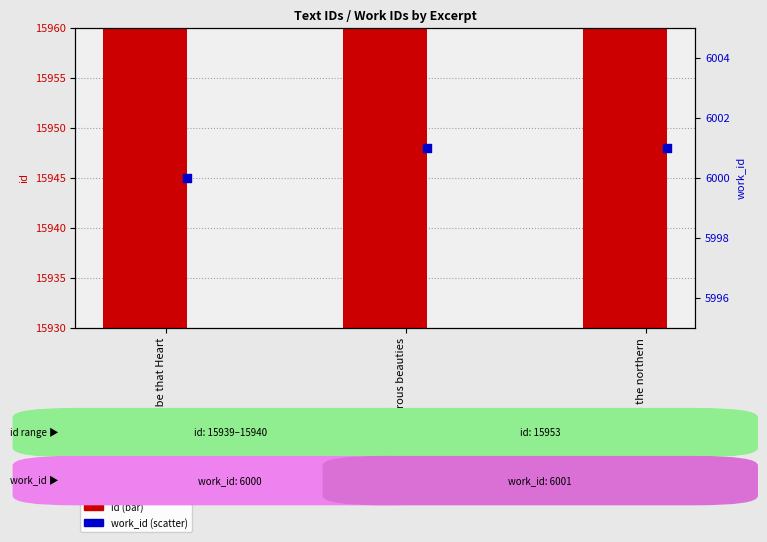

What is the total value across all series at Bless'd be that Heart?

21939